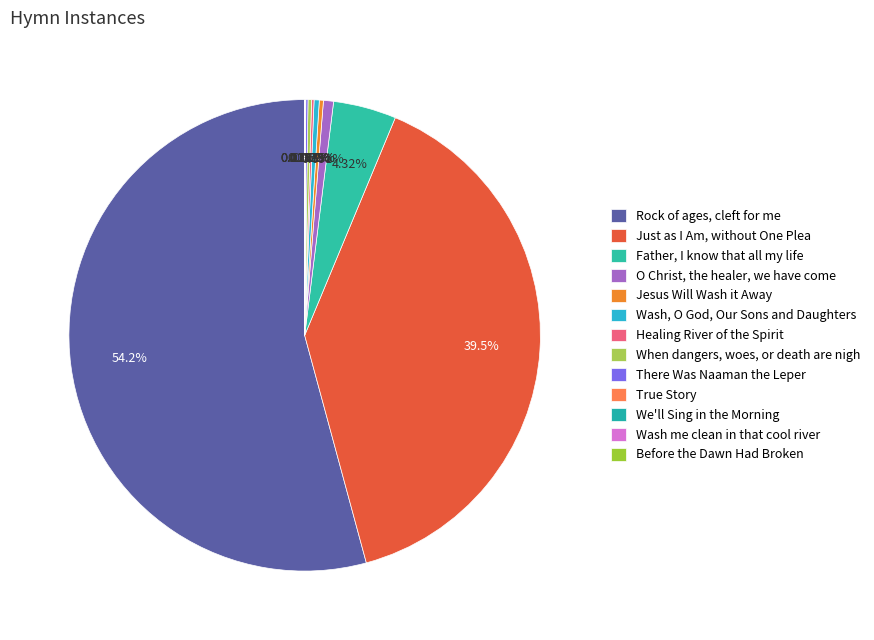

What percentage do Jesus Will Wash it Away and Rock of ages, cleft for me together represent?

54.5%